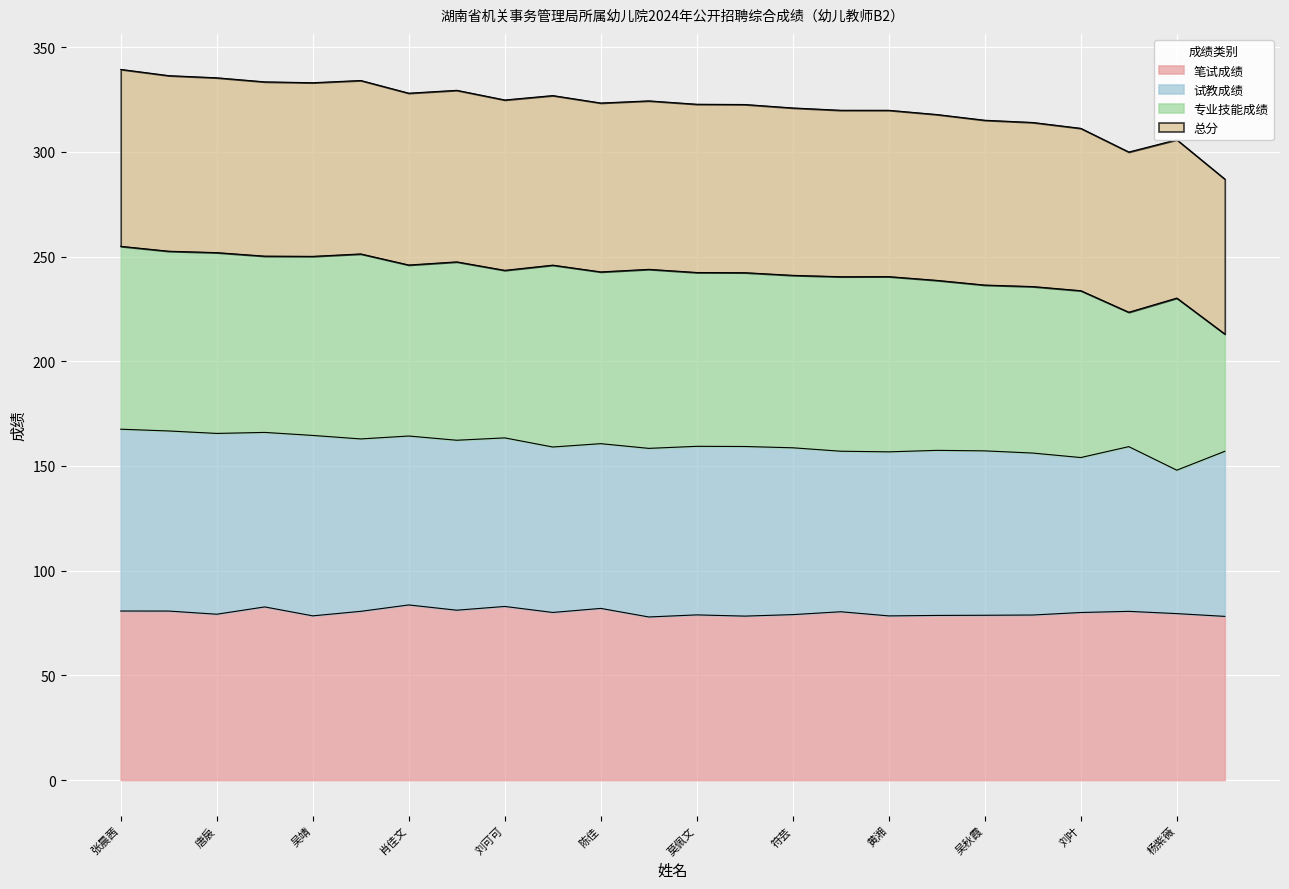

In 总分, how many points are lower than both neighbors (excluding endpoints)?

5